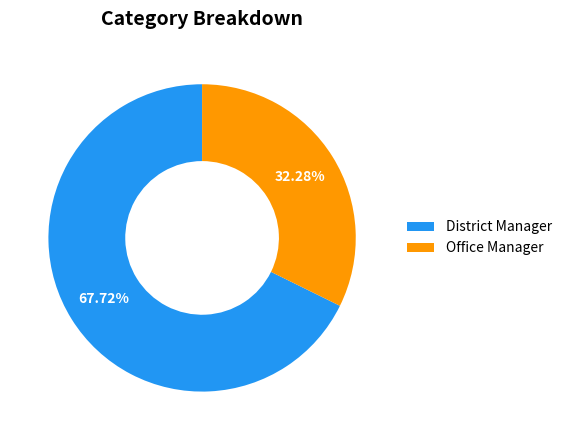

Is it true that Office Manager is 26% of the pie?

False